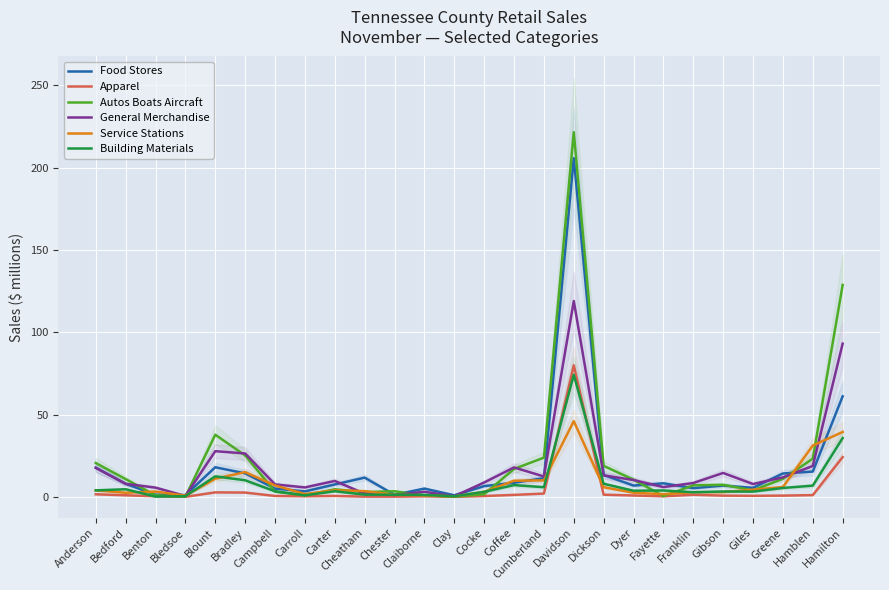

Where do Autos Boats Aircraft and General Merchandise first cross each other?

Bedford and Benton